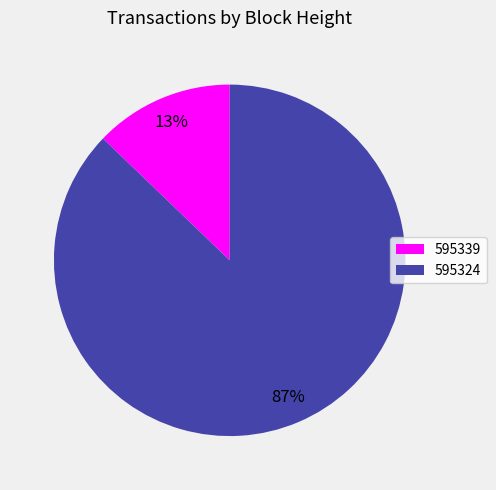

The 595324 slice represents 87% of the pie. True or false?

True